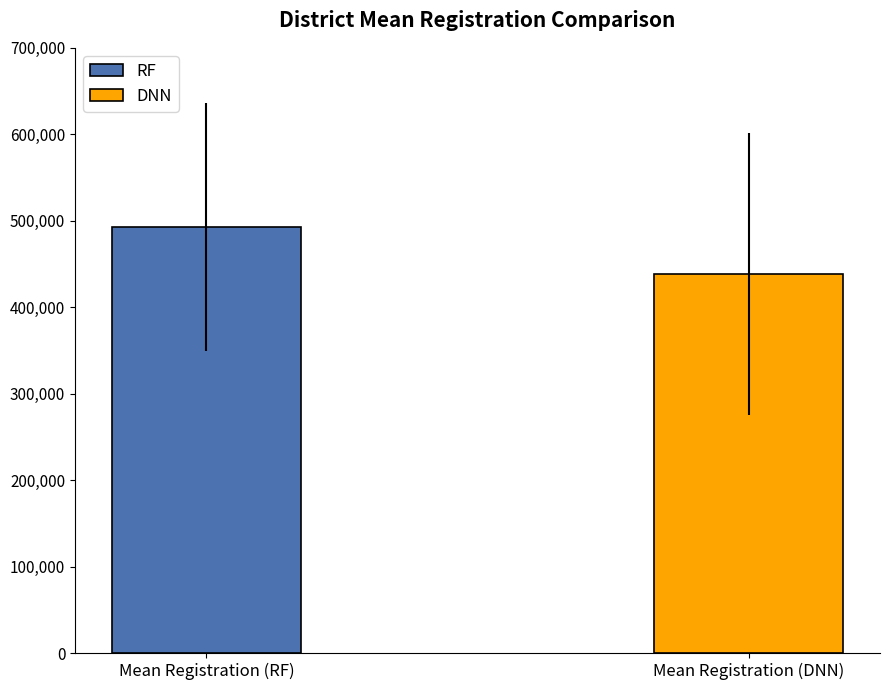

Which series has the largest range (max minus min)?

RF